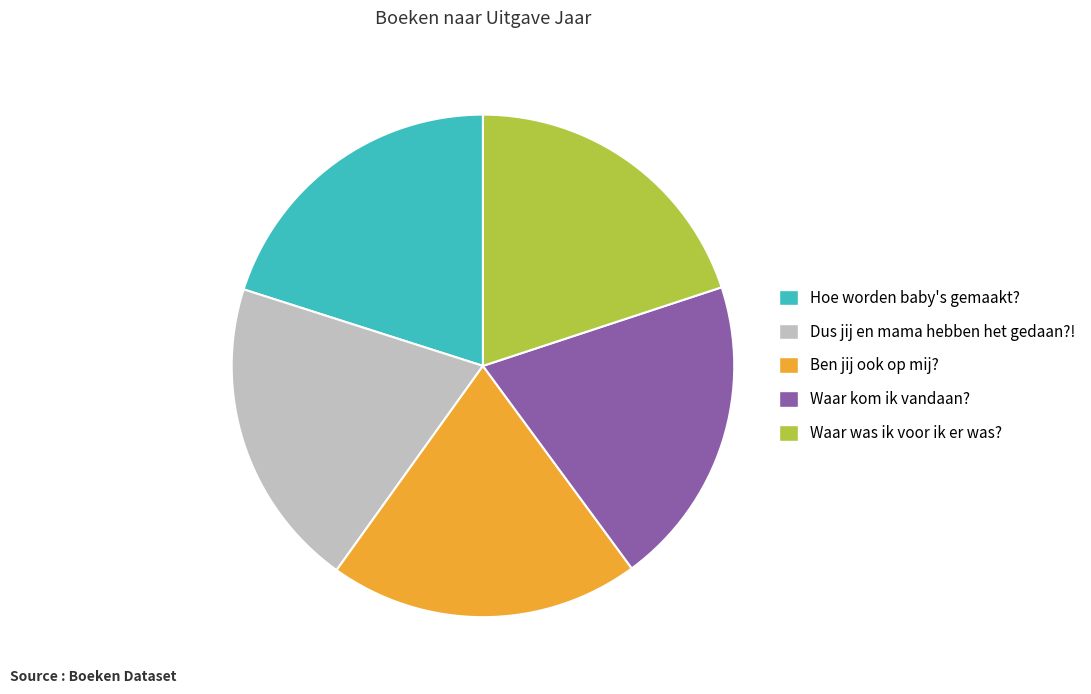

Do Hoe worden baby's gemaakt? and Waar was ik voor ik er was? together represent more than half of the pie?

No